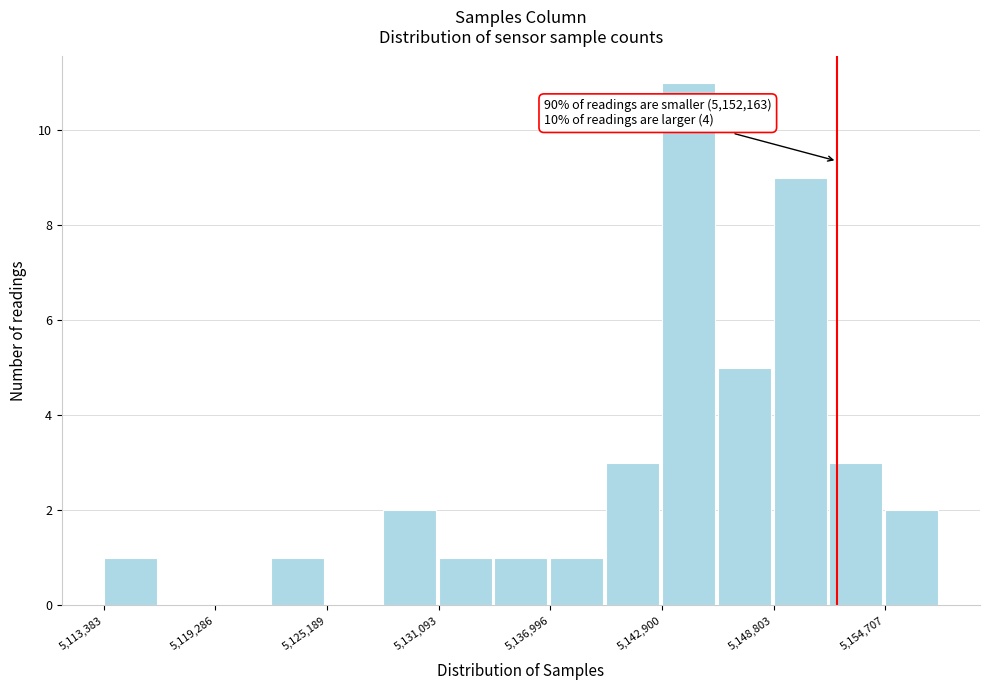

Around what value on the x-axis is the tallest bar? Give the approximate position of its centre, as read against the axis.

5144000